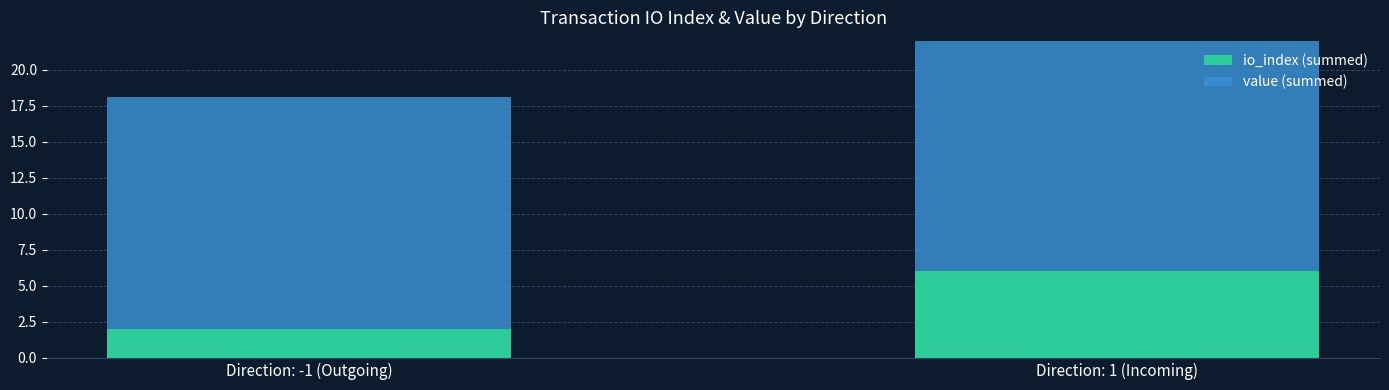

What is the maximum value for io_index (summed)?

6.0